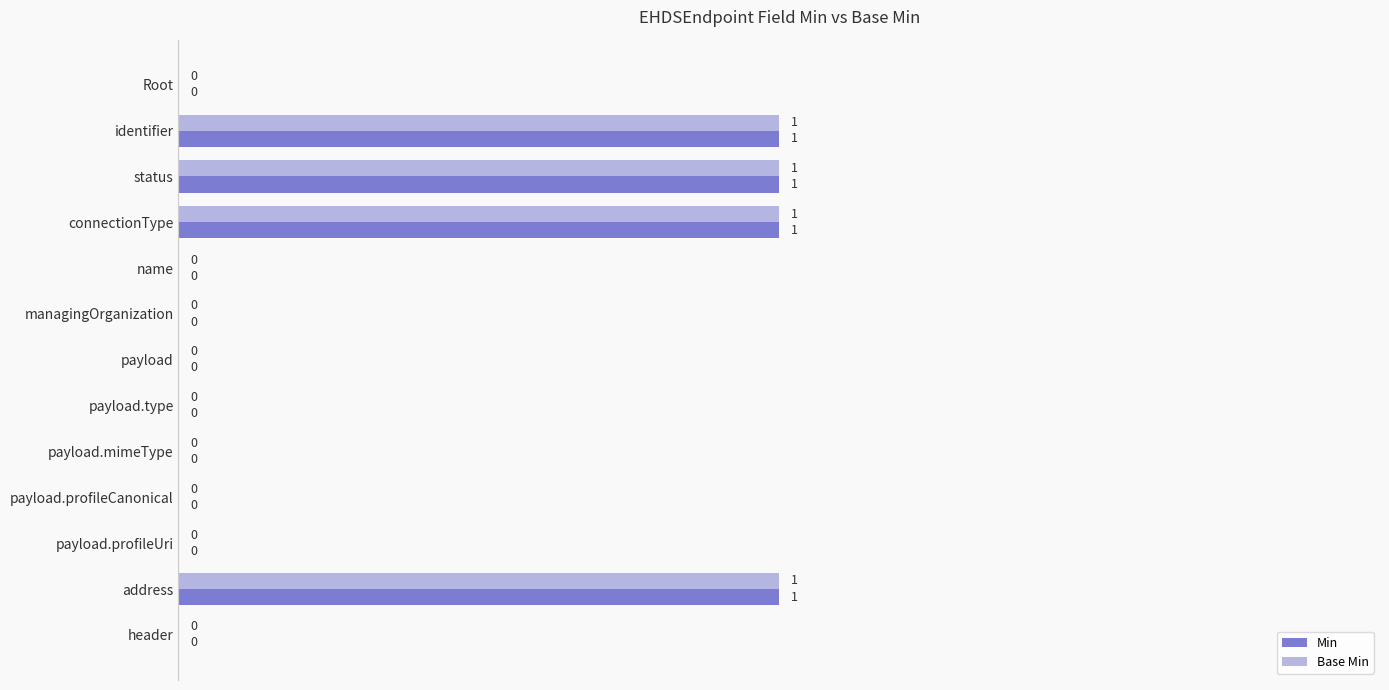

What is the sum of all Min values?

4